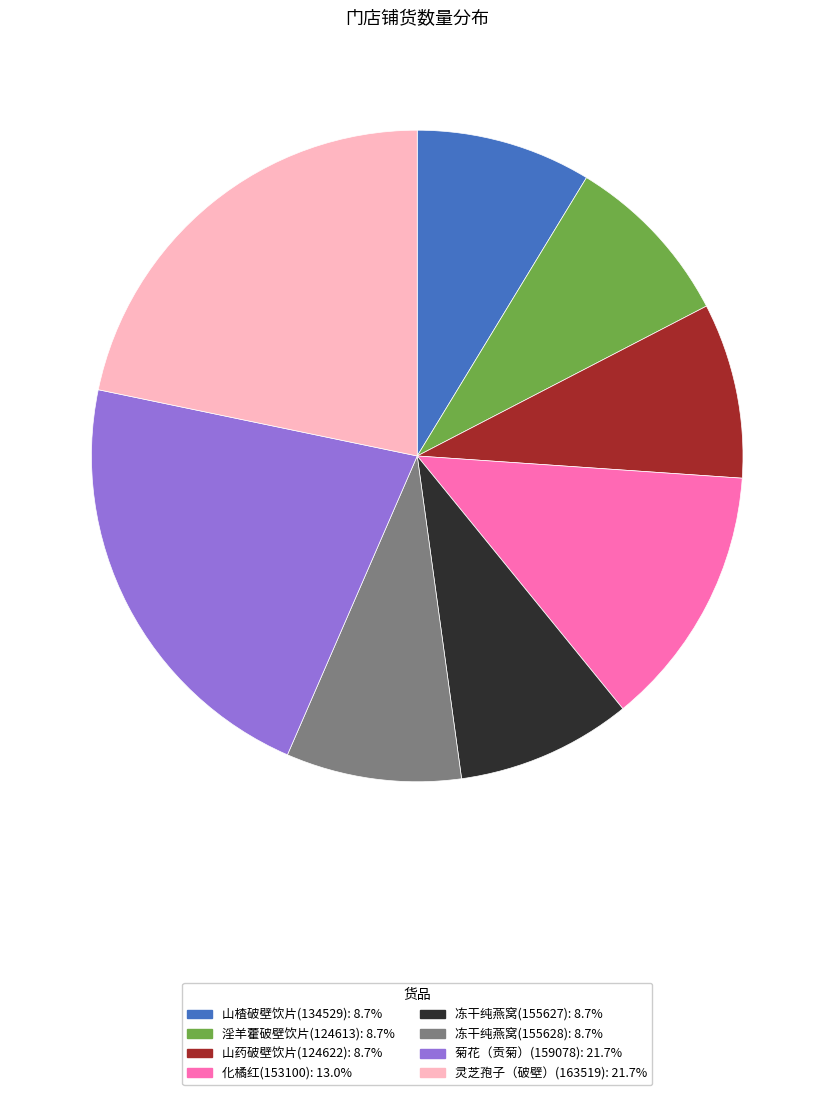

Approximately how many times larger is the value at 化橘红(153100) compared to 灵芝孢子（破壁）(163519)?

0.6